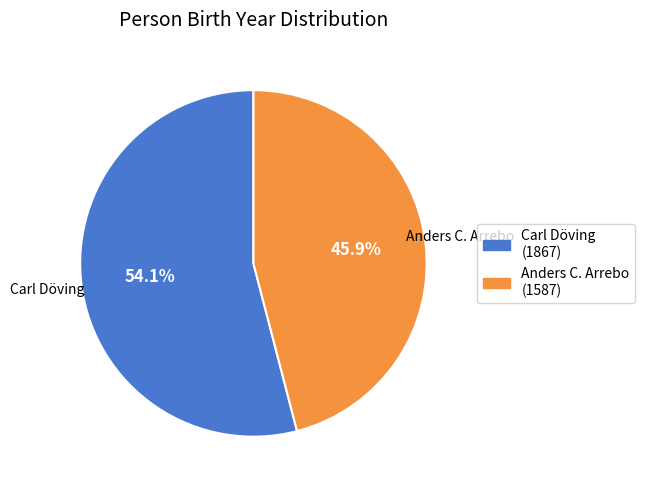

How many segments does this pie chart have?

2